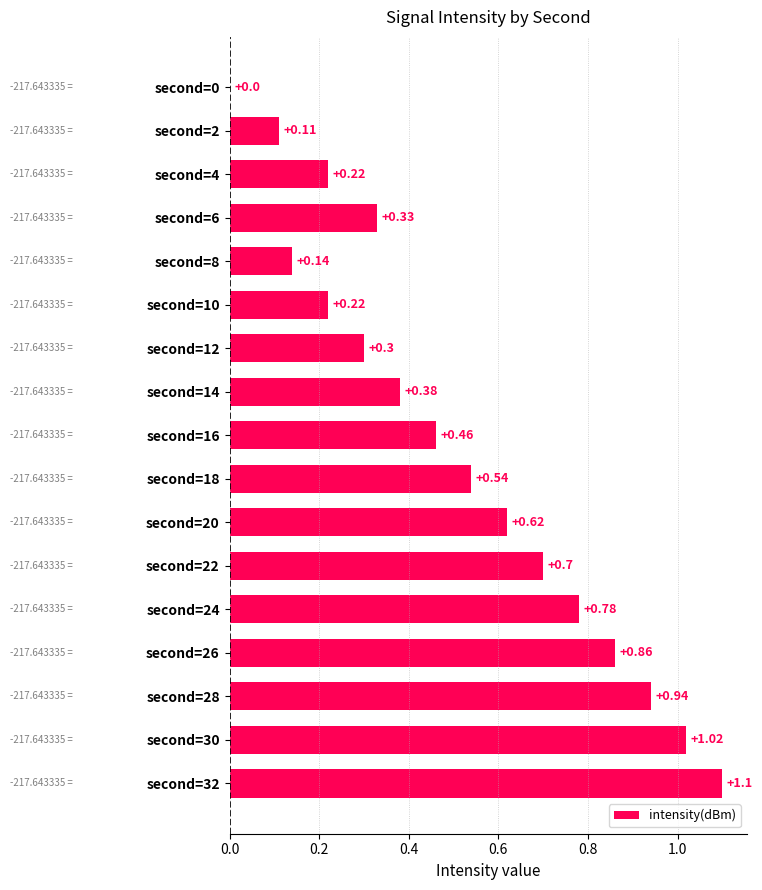

What is the sum of the values at second=16 and second=10?

0.7